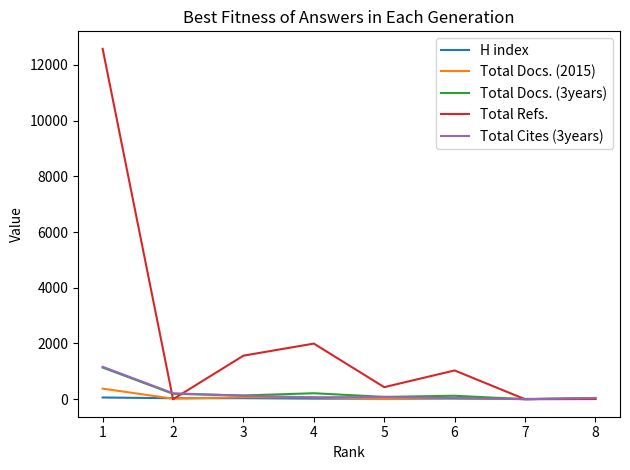

Which series has the largest range (max minus min)?

Total Refs.